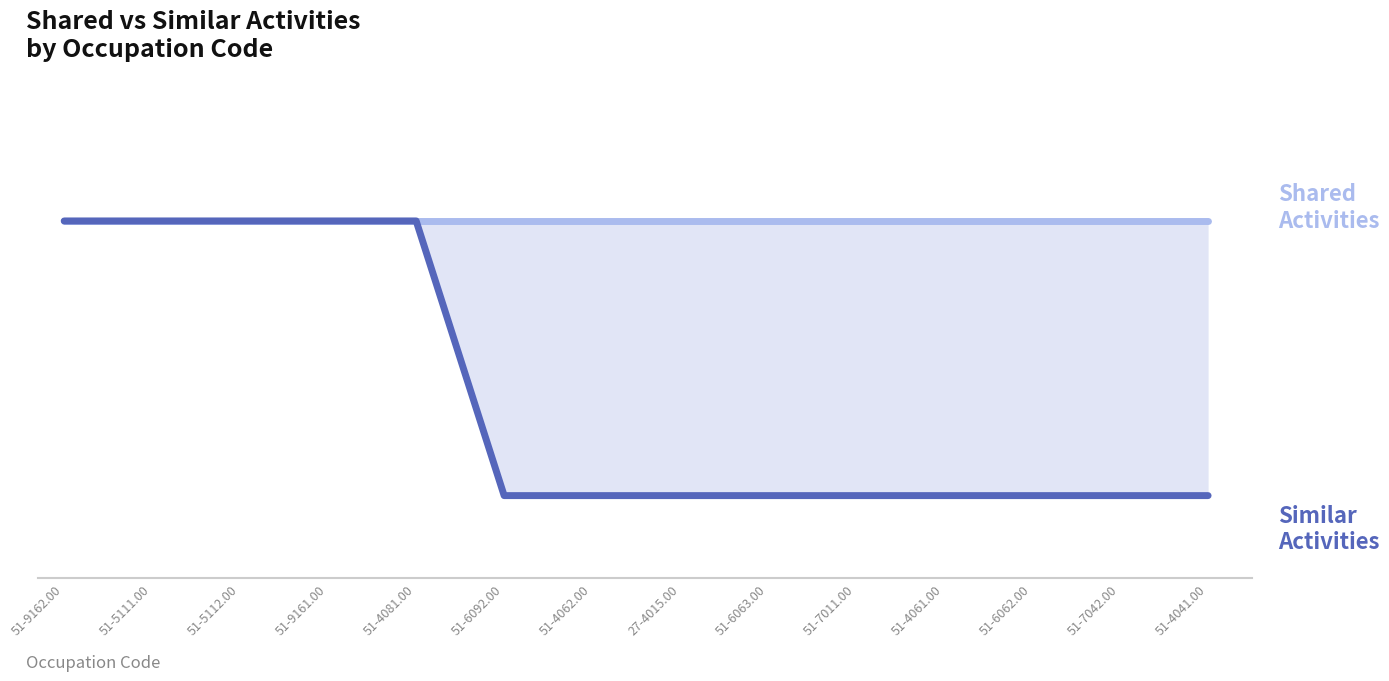

Which category has the highest value across all series?

51-9162.00